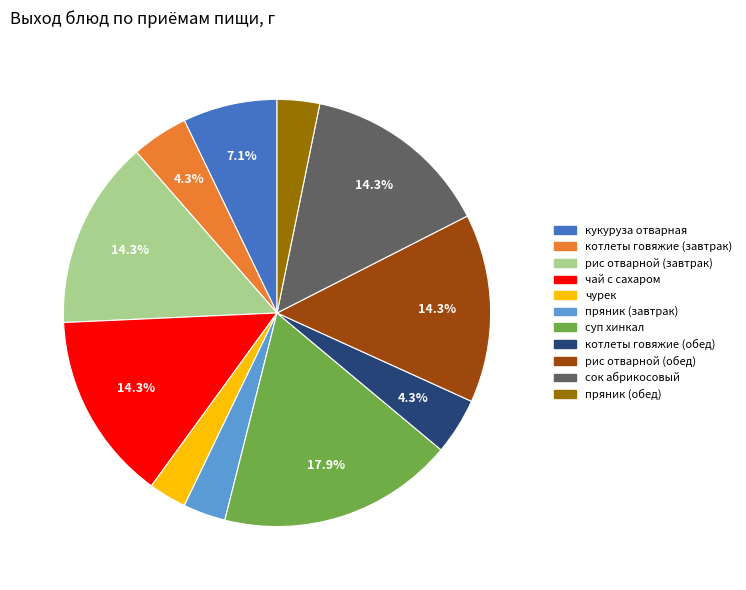

Is there any slice that represents more than half of the pie?

No